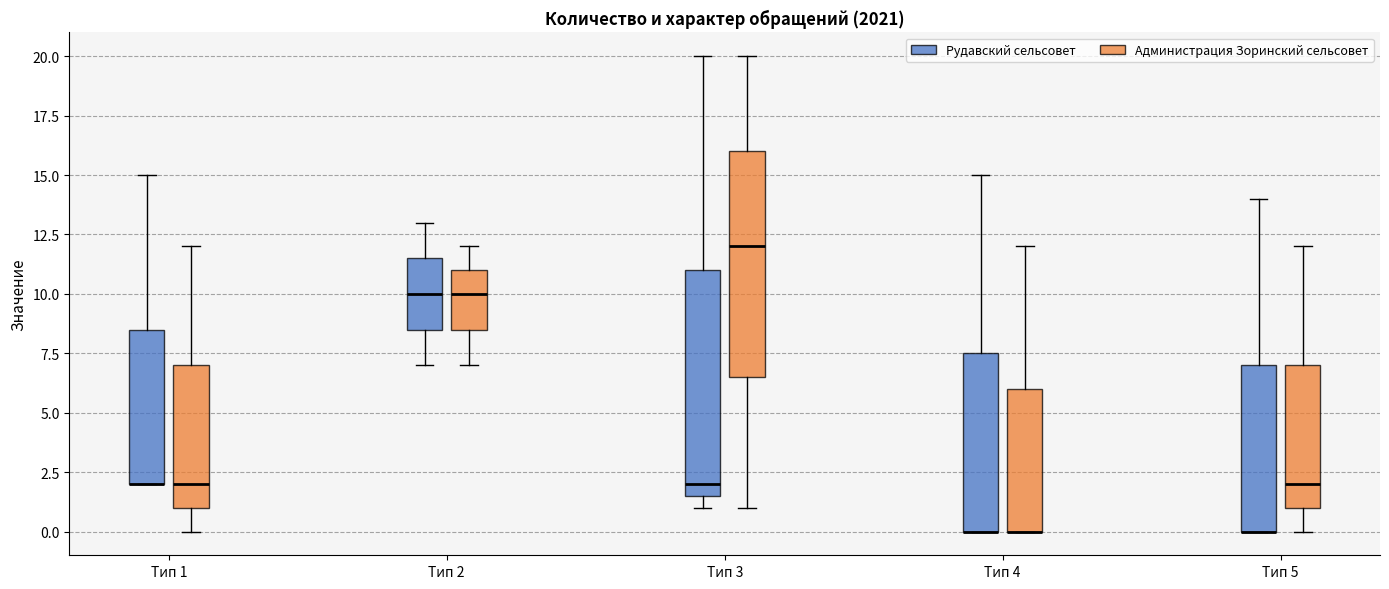

Where does the upper whisker of the box for Тип 5 (Администрация Зоринский сельсовет) end on the y-axis? The values are not printed on the chart, so give them approximately, as read against the axis.

12.0